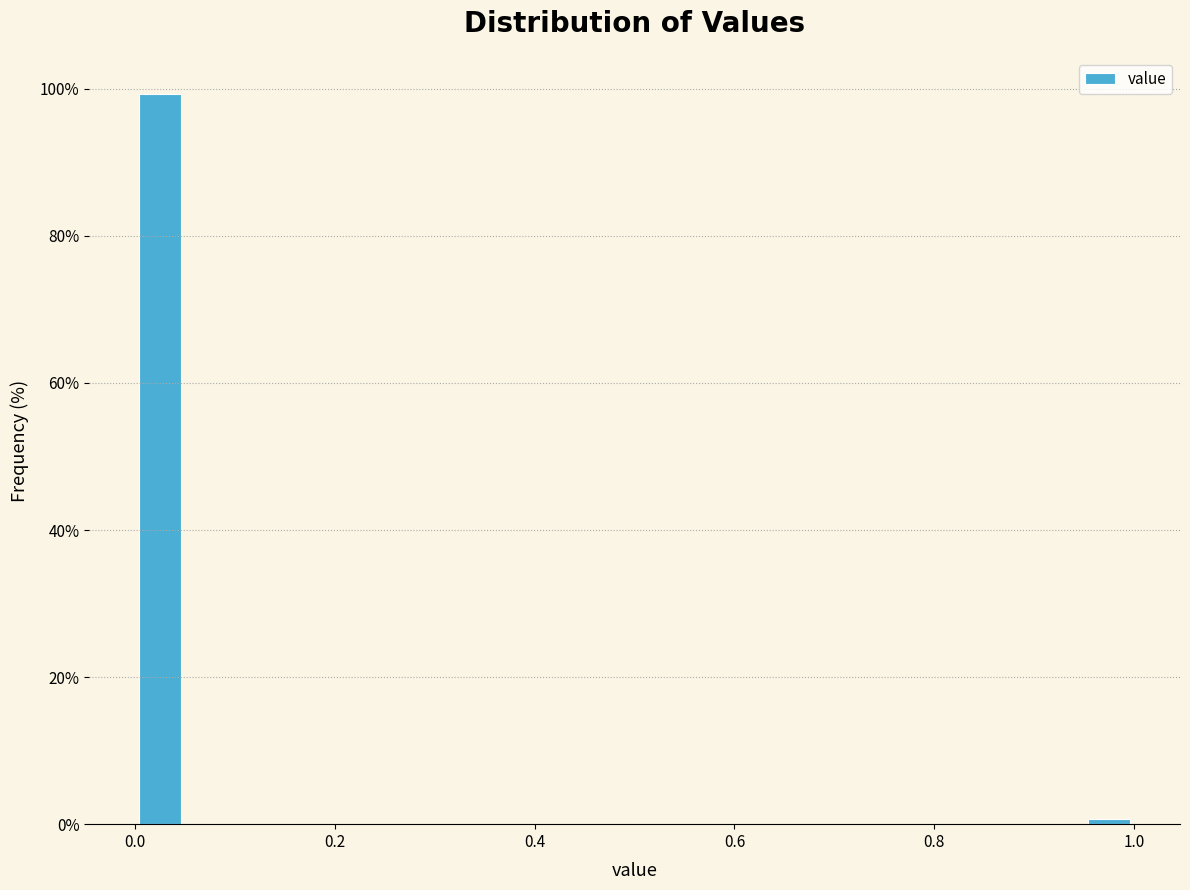

Read against the x-axis, roughly where is the centre of the tallest bar?

0.02